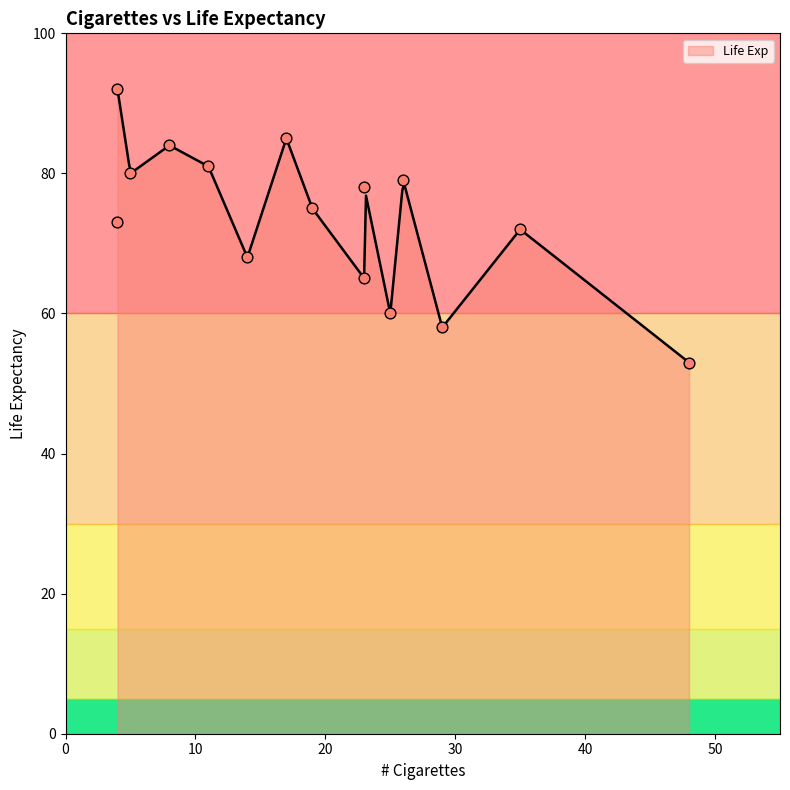

What is the change in value from 4 to 29?

-15